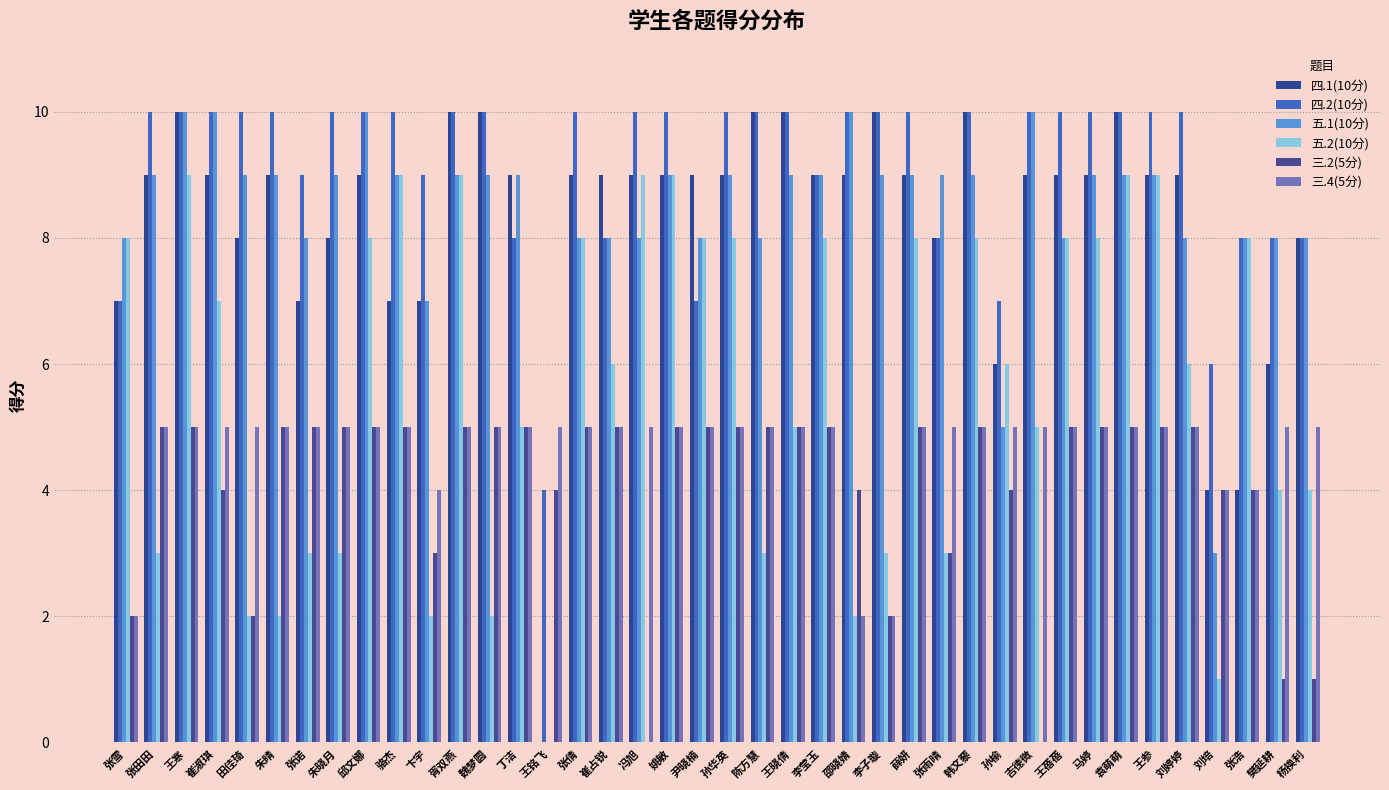

What is the maximum value shown in the chart?

10